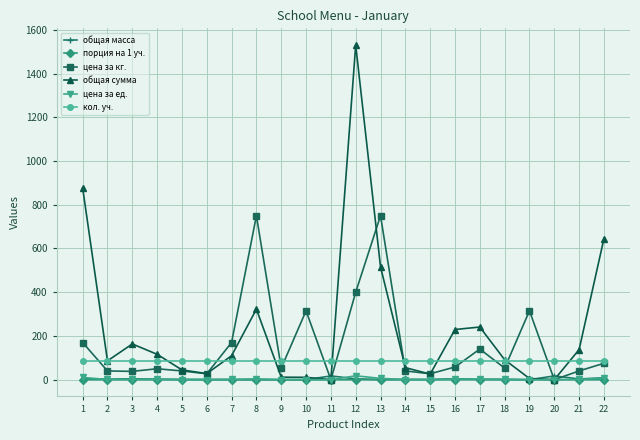

True or false: цена за ед. and общая масса cross at least once.

True